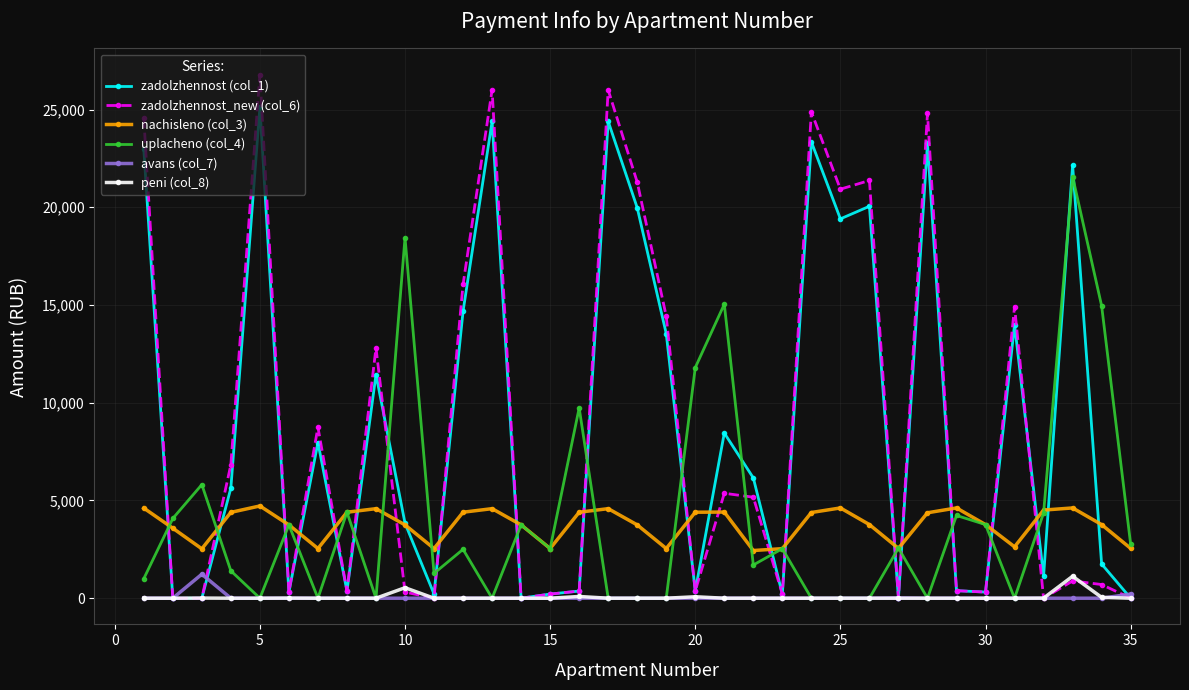

What is the value of the uplacheno (col_4) point at the 33rd from the left?

21572.0